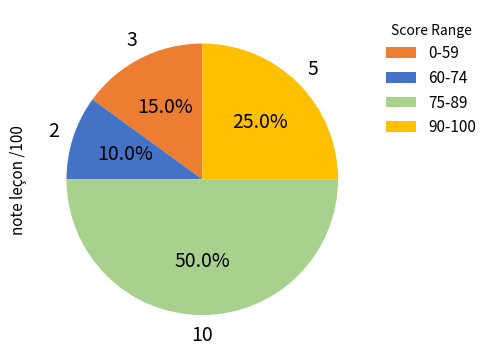

How much of the chart is everything except 90-100?

75.0%